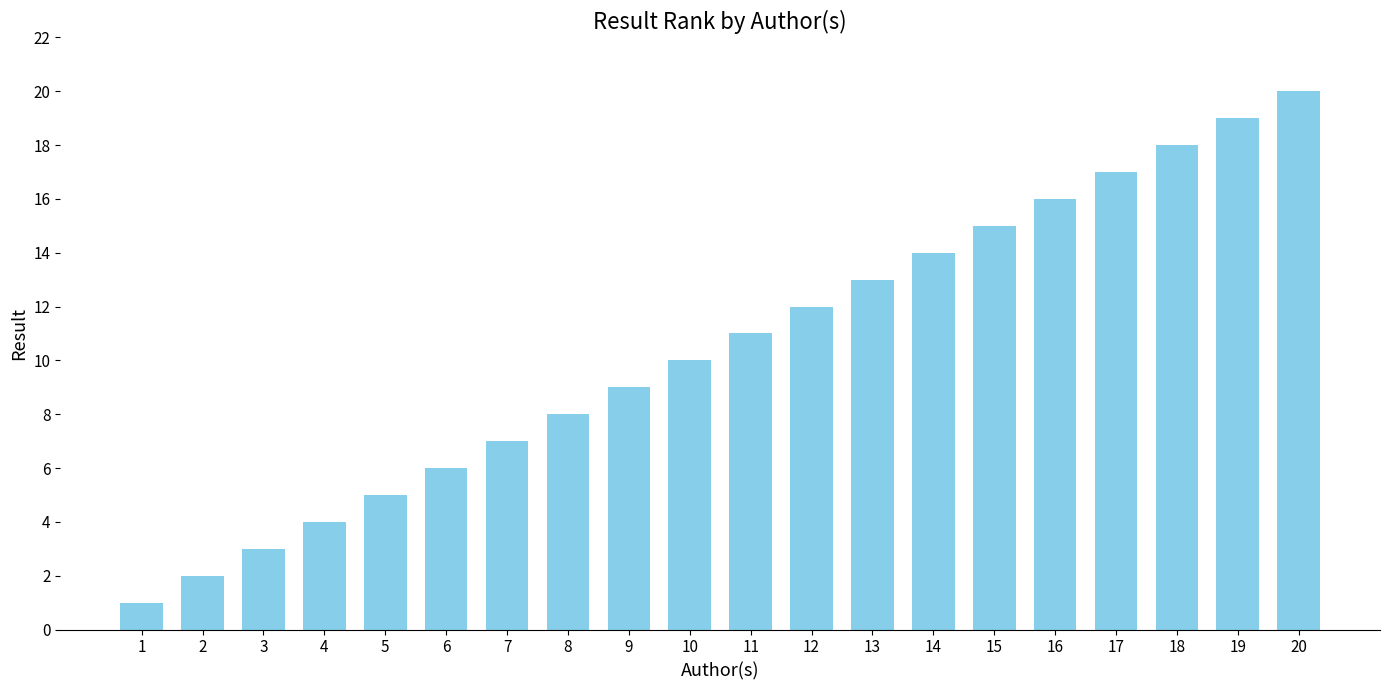

List the labels in order of value, smallest first.

1, 2, 3, 4, 5, 6, 7, 8, 9, 10, 11, 12, 13, 14, 15, 16, 17, 18, 19, 20